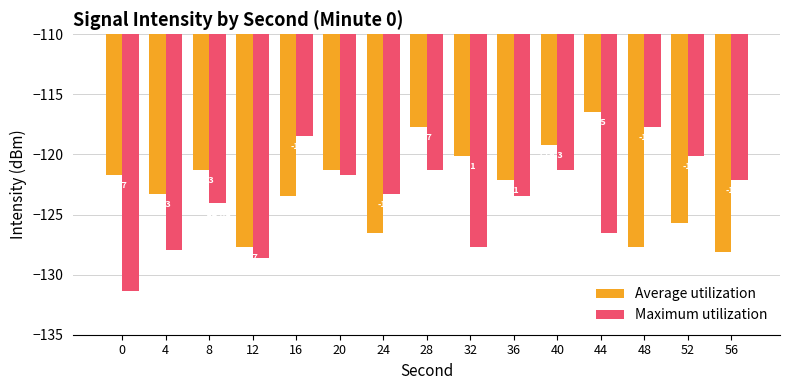

The Average utilization series shows -116.5 at 44. True or false?

True